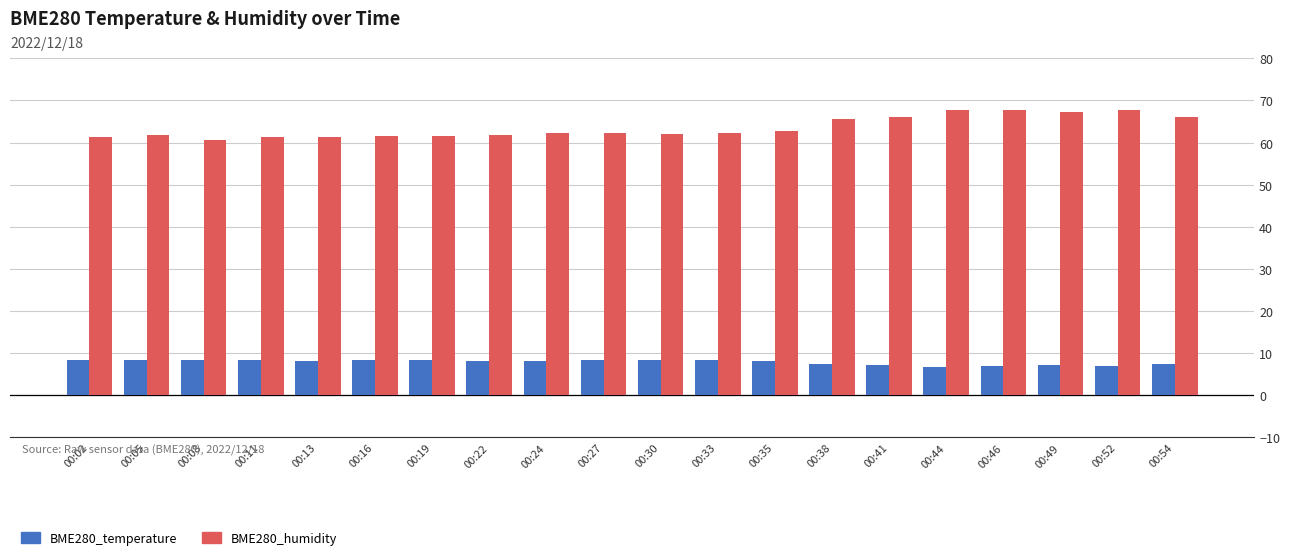

True or false: BME280_humidity has a value of 61.7 at 00:22.

True